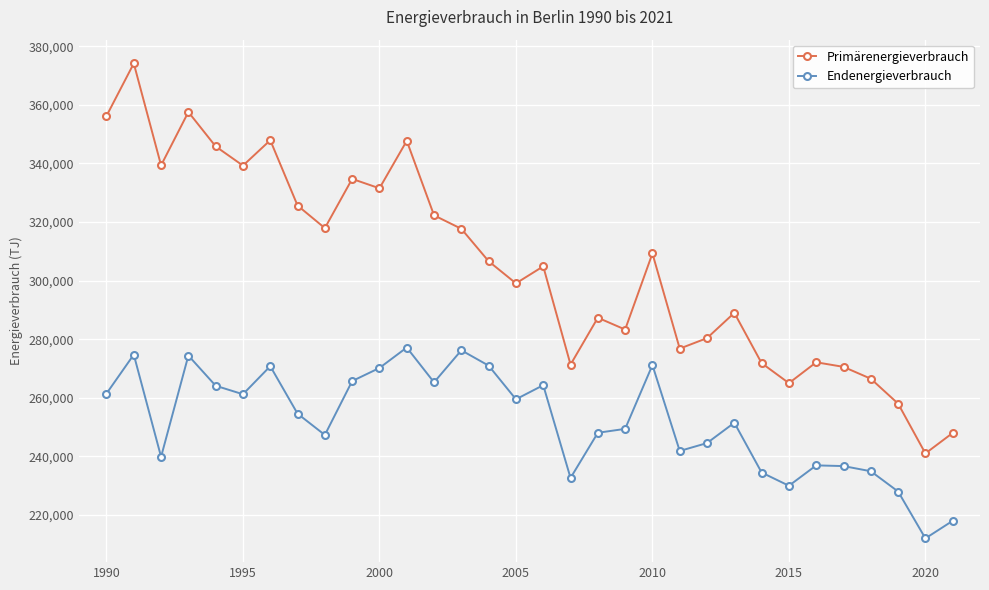

How many lines are shown in the chart?

2